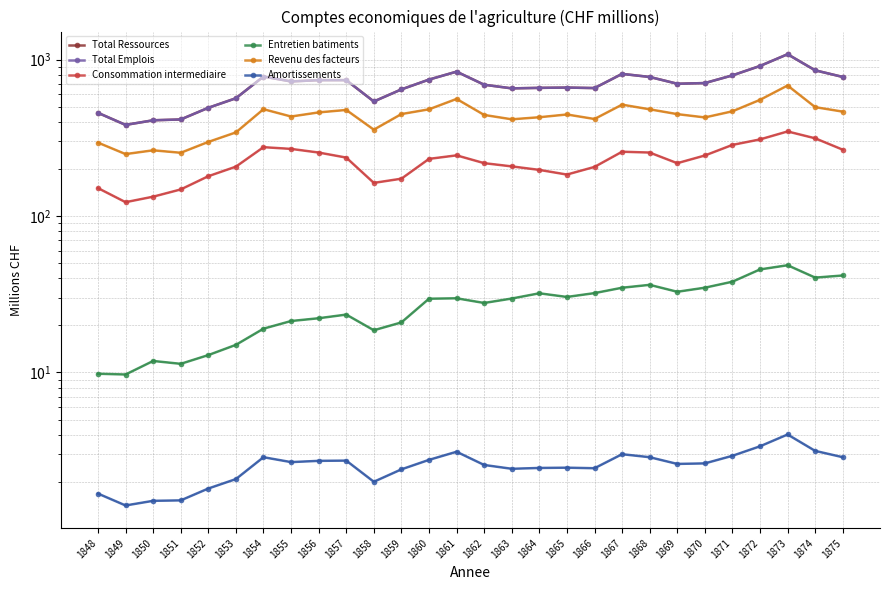

What is the lowest value of the Consommation intermediaire series?

122.7